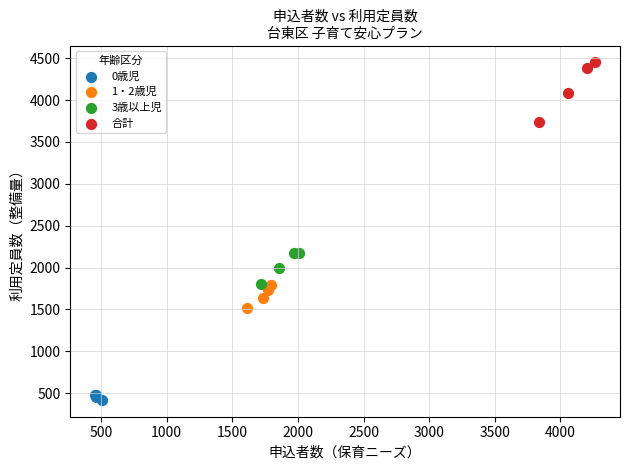

Which series has the widest spread of Y values?

合計